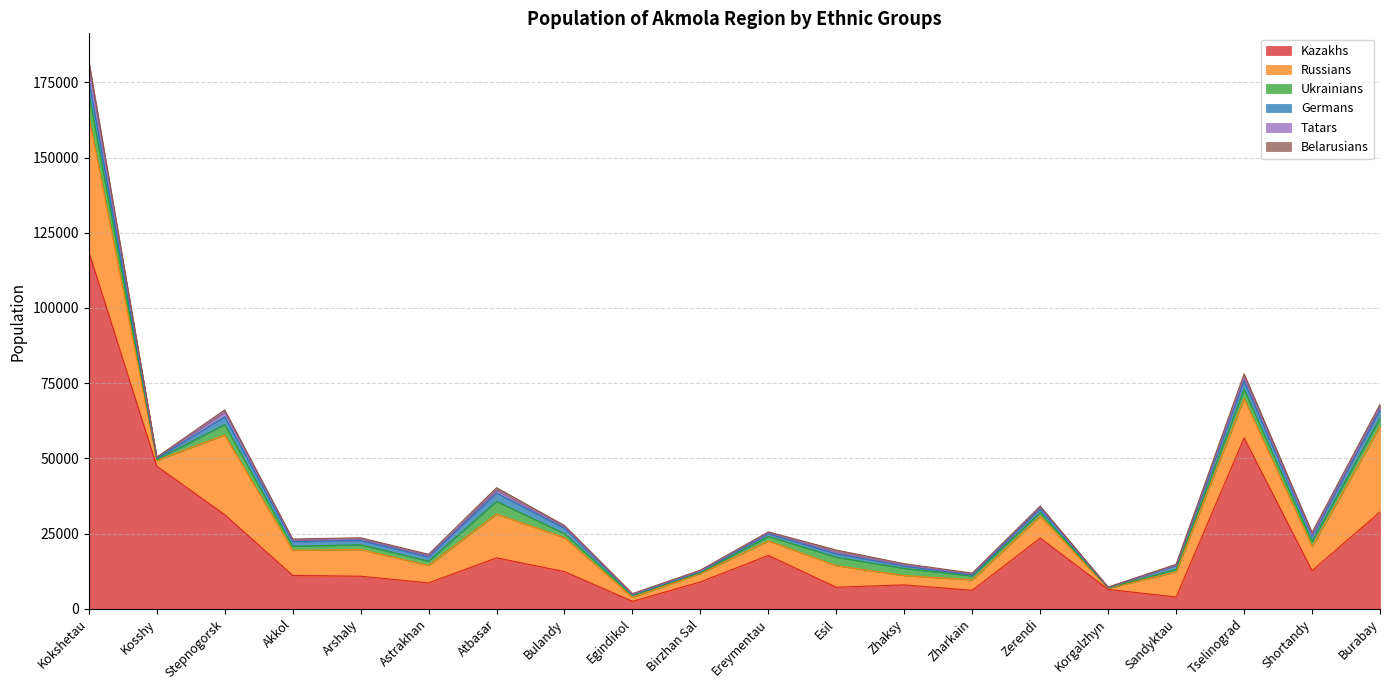

What is the label of the 14th point from the left?

Zharkain